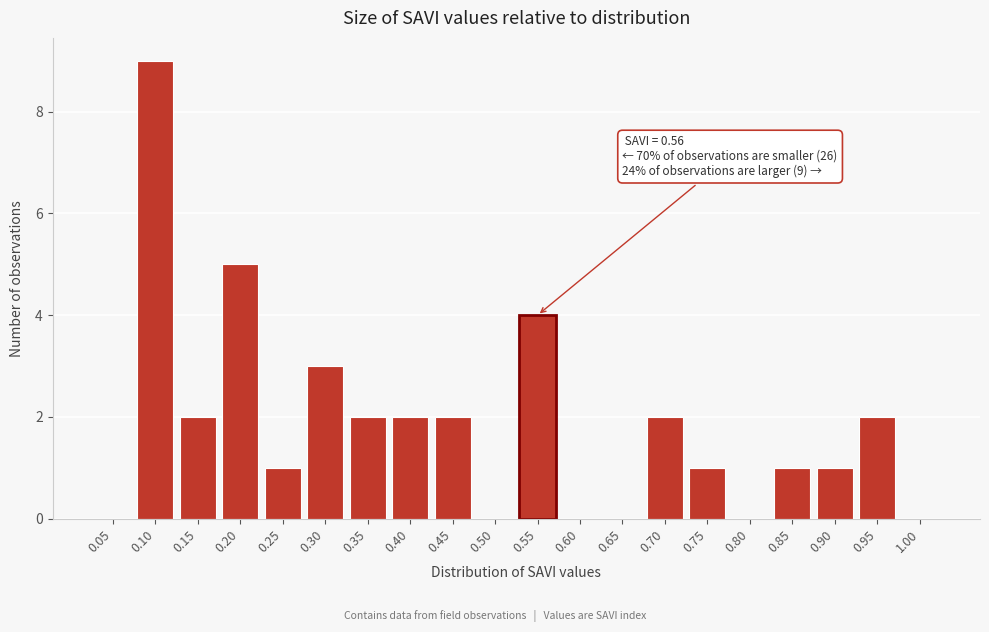

Reading left to right, what are all the values shown in this chart?

0.05=0	0.10=9	0.15=2	0.20=5	0.25=1	0.30=3	0.35=2	0.40=2	0.45=2	0.50=0	0.55=4	0.60=0	0.65=0	0.70=2	0.75=1	0.80=0	0.85=1	0.90=1	0.95=2	1.00=0